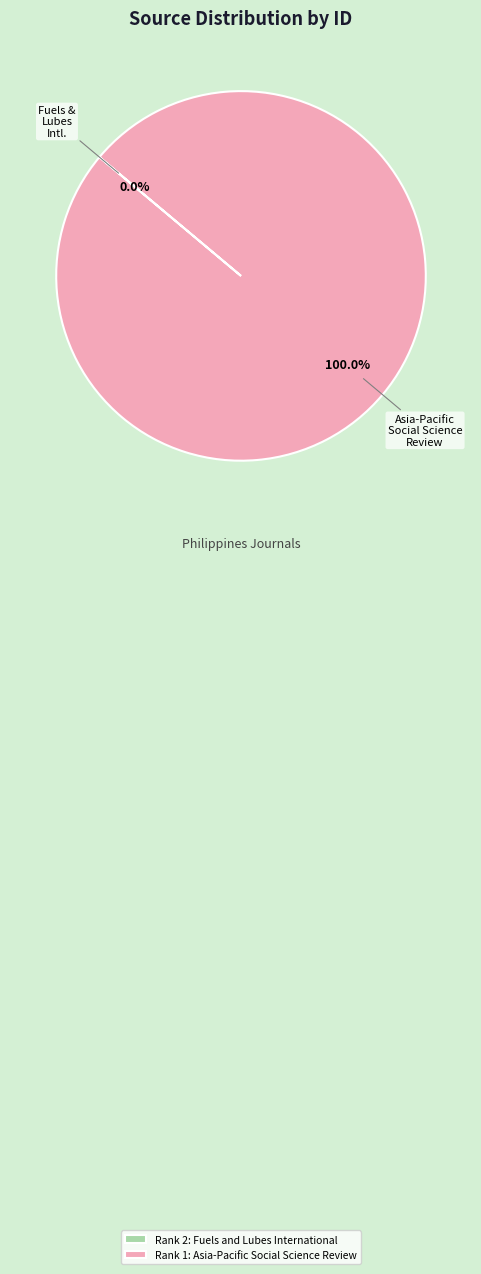

Which slice is the largest?

Rank 1: Asia-Pacific Social Science Review